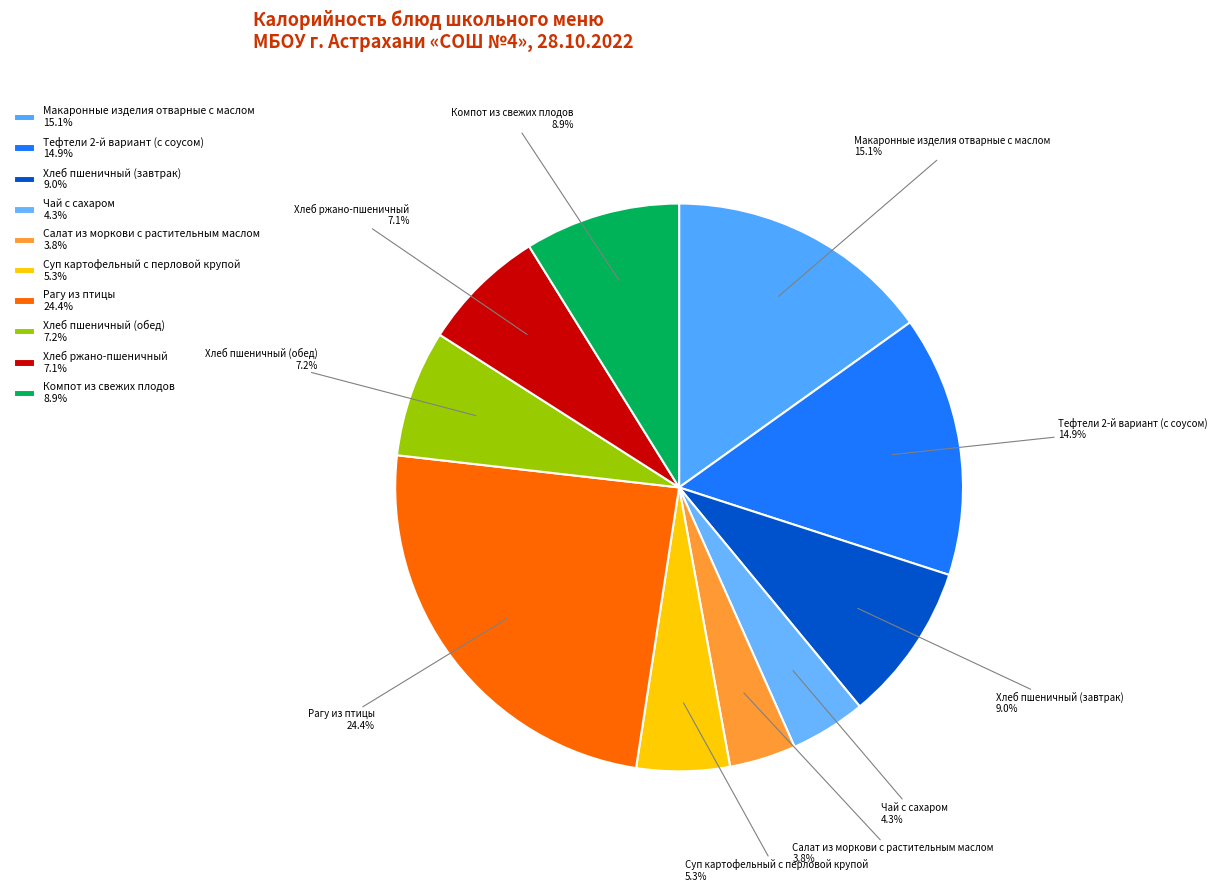

To the nearest percent, what is the average slice percentage?

10%